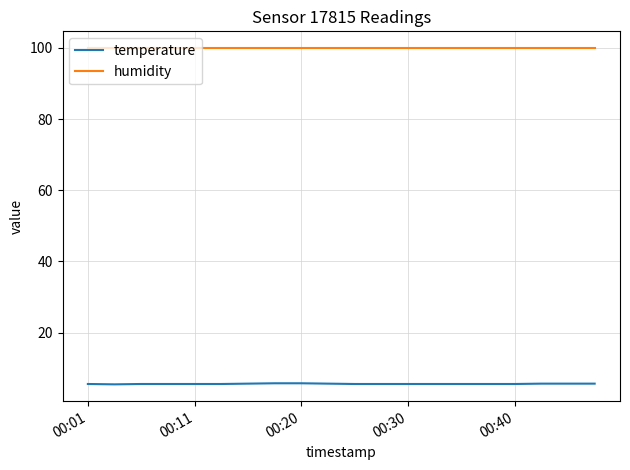

What is the minimum value shown in the chart?

5.5